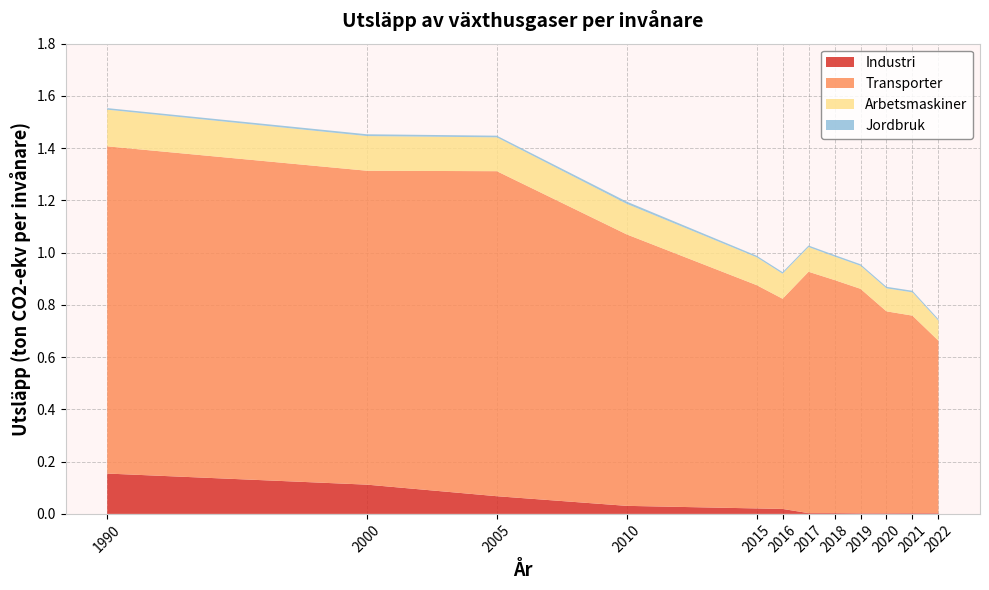

Reading right to left, what are all the values shown in this chart?

Industri: 2022=0.0	2021=0.0	2020=0.0	2019=0.0	2018=0.0	2017=0.0	2016=0.0	2015=0.0	2010=0.0	2005=0.1	2000=0.1	1990=0.2
Transporter: 2022=0.7	2021=0.8	2020=0.8	2019=0.9	2018=0.9	2017=0.9	2016=0.8	2015=0.9	2010=1.0	2005=1.2	2000=1.2	1990=1.3
Arbetsmaskiner: 2022=0.1	2021=0.1	2020=0.1	2019=0.1	2018=0.1	2017=0.1	2016=0.1	2015=0.1	2010=0.1	2005=0.1	2000=0.1	1990=0.1
Jordbruk: 2022=0.0	2021=0.0	2020=0.0	2019=0.0	2018=0.0	2017=0.0	2016=0.0	2015=0.0	2010=0.0	2005=0.0	2000=0.0	1990=0.0